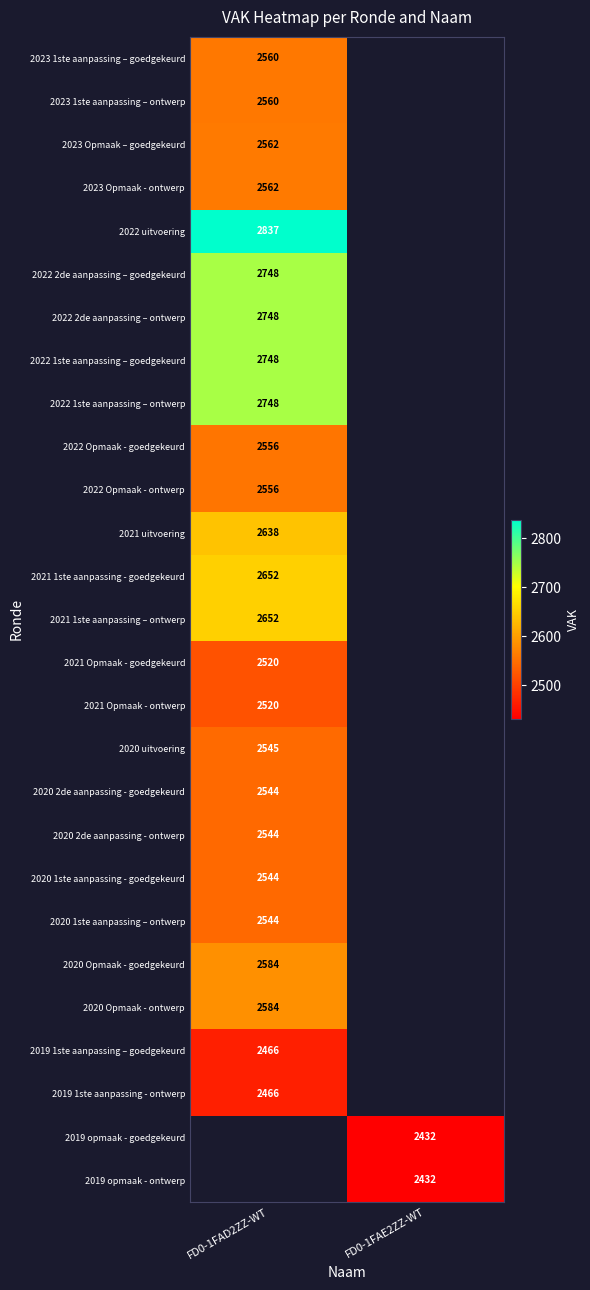

True or false: 2019 1ste aanpassing – goedgekeurd has a value of 3918 at FD0-1FAD2ZZ-WT.

False